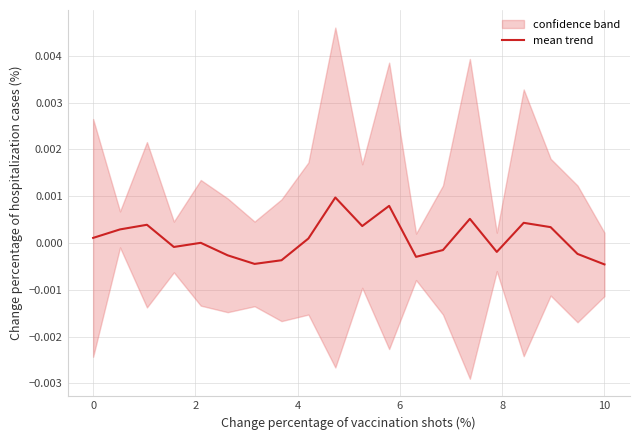

Is it true that the value at 8 is -0.0?

True